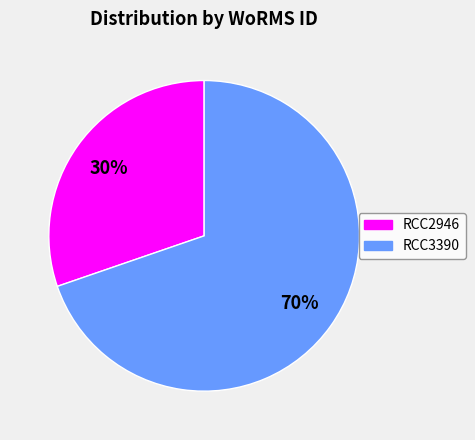

Approximately how many times larger is the value at RCC2946 compared to RCC3390?

0.4